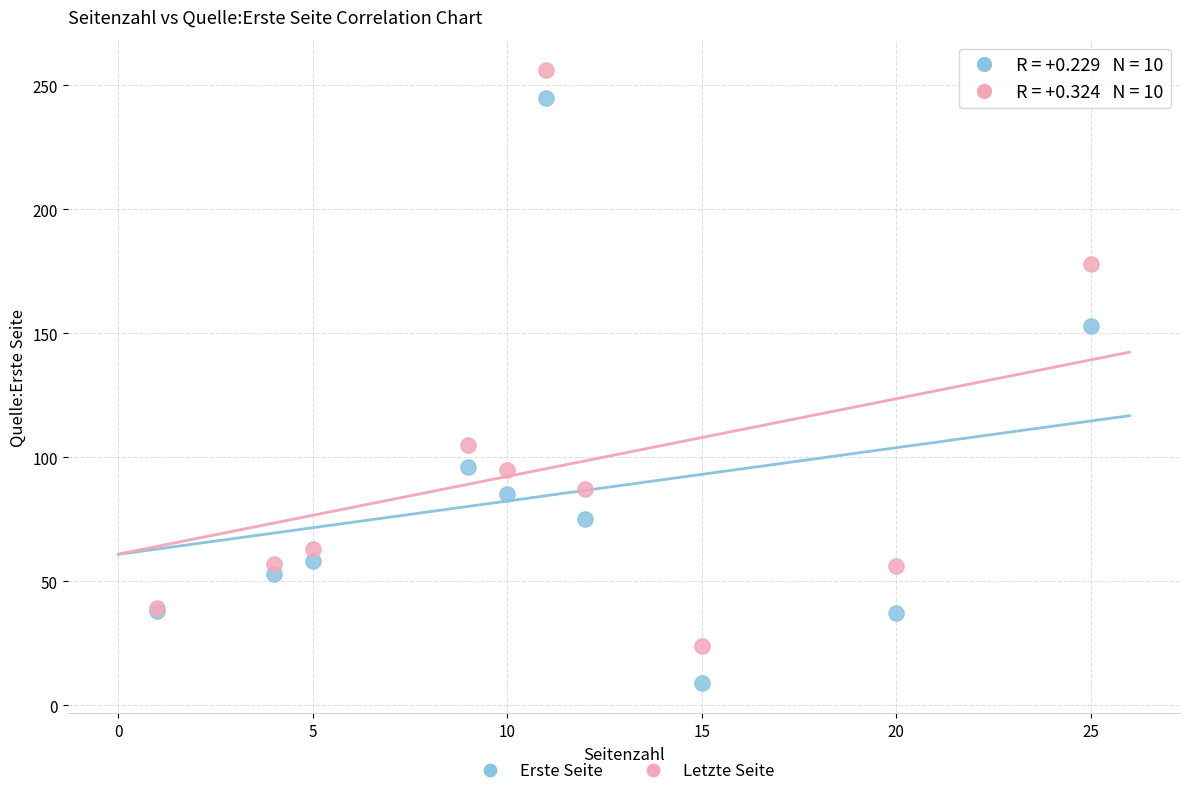

Which series reaches the minimum Y coordinate?

Erste Seite